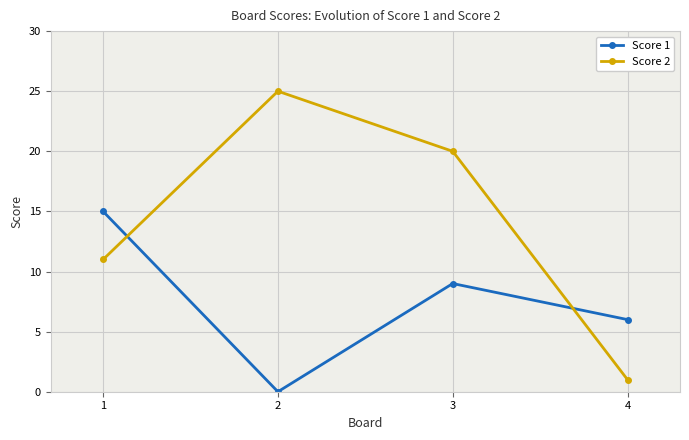

Which series has the largest total across all categories?

Score 2